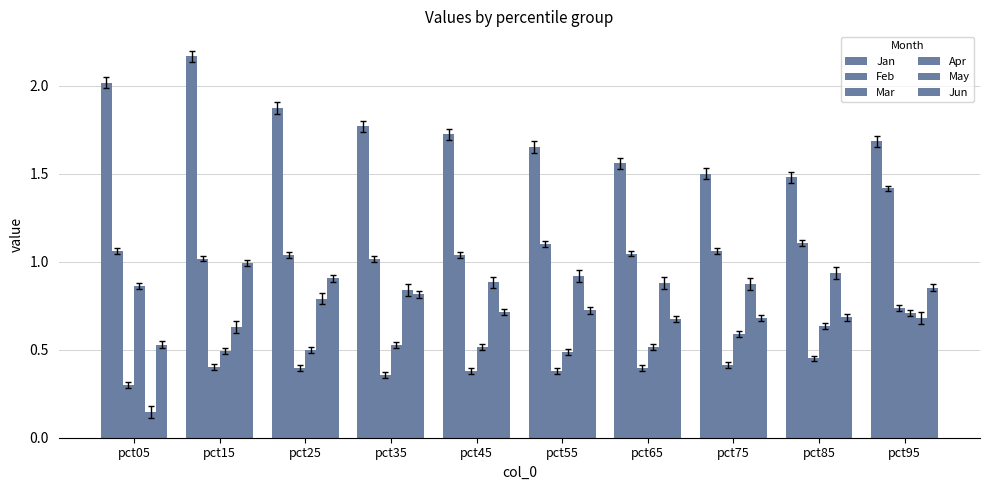

How many groups of bars are there?

10